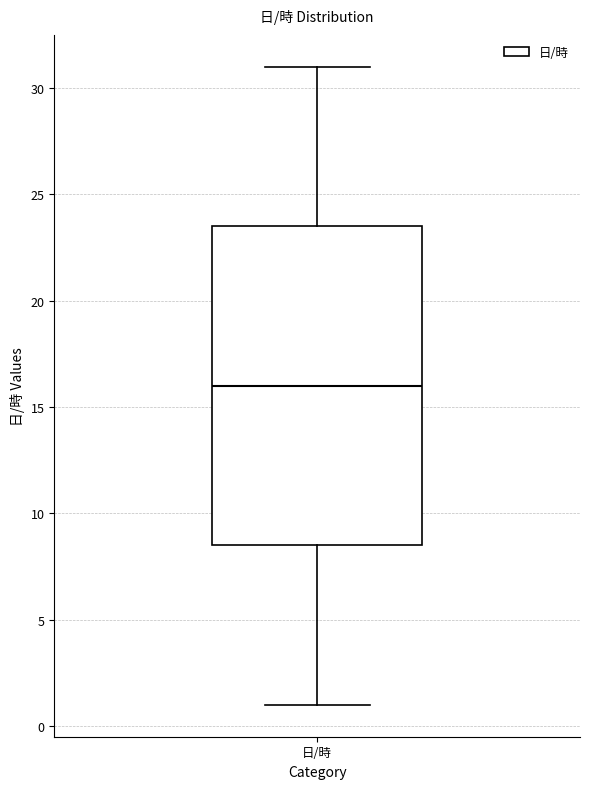

Read this box plot against the y-axis: the position of the median line, the range covered by the box, and the ends of both whiskers. The values are not printed on the chart, so give them approximately, as read against the axis.

median 16.0, box 8.5 to 23.5, whiskers 1.0 to 31.0